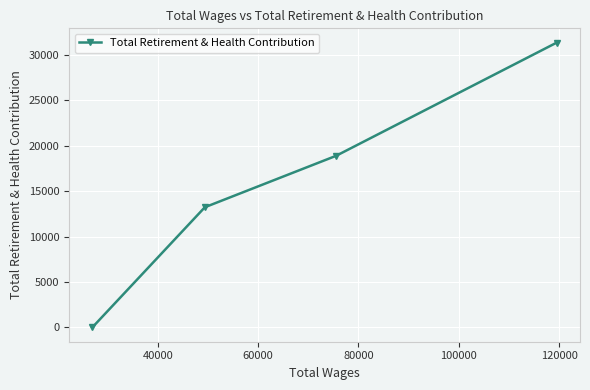

What is the average value?

15858